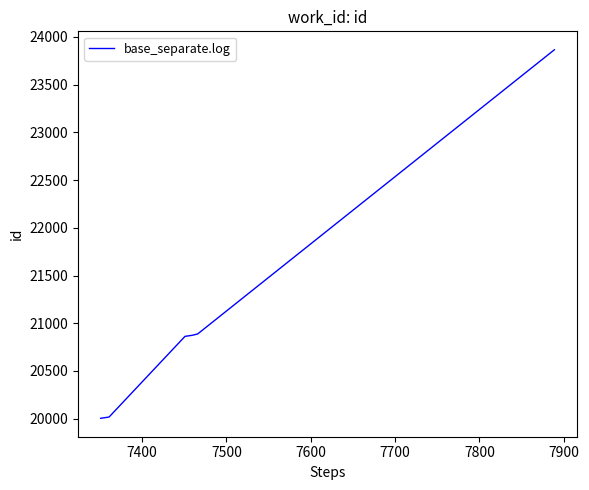

What is the maximum value shown in the chart?

23866